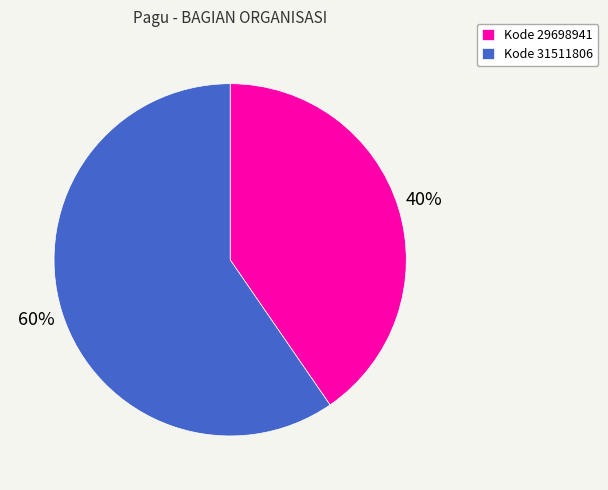

How many slices are in this pie chart?

2